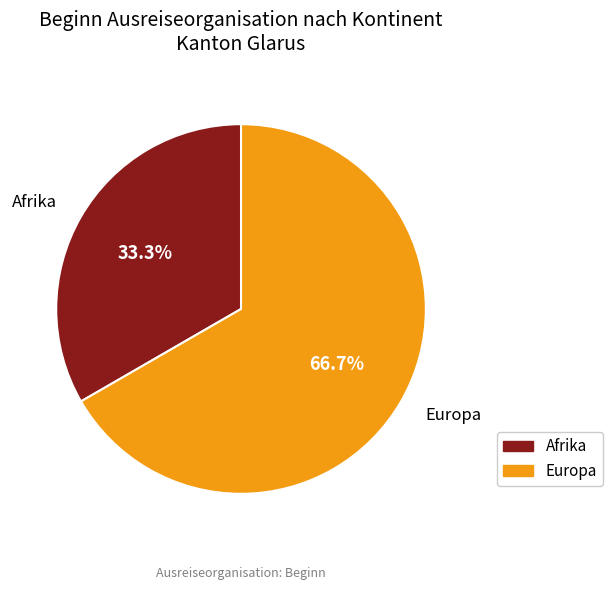

Which category has the smallest portion of the pie?

Afrika